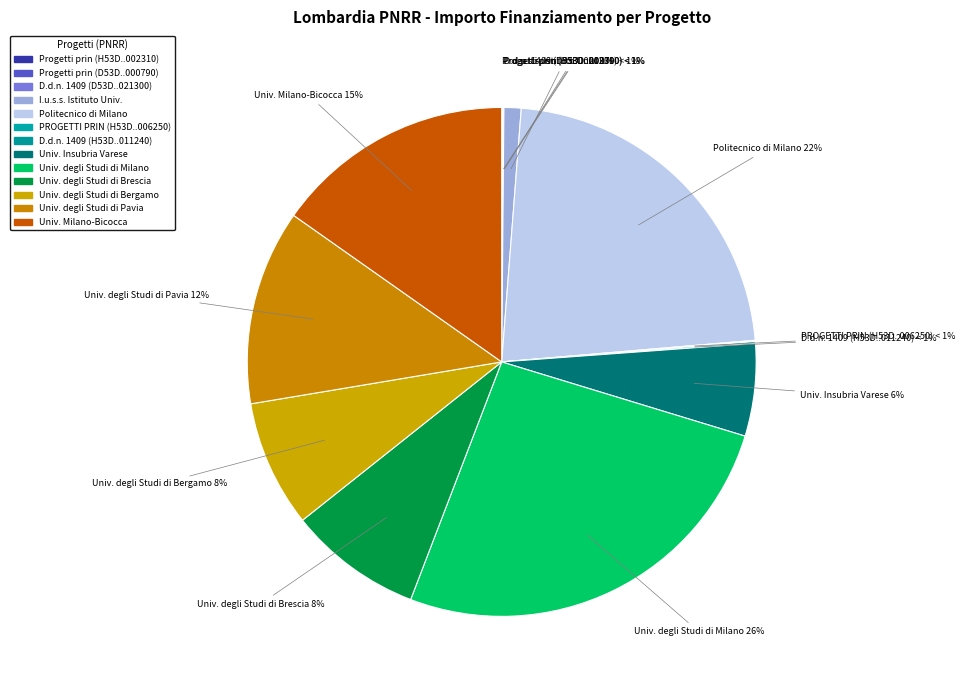

How many segments does this pie chart have?

13